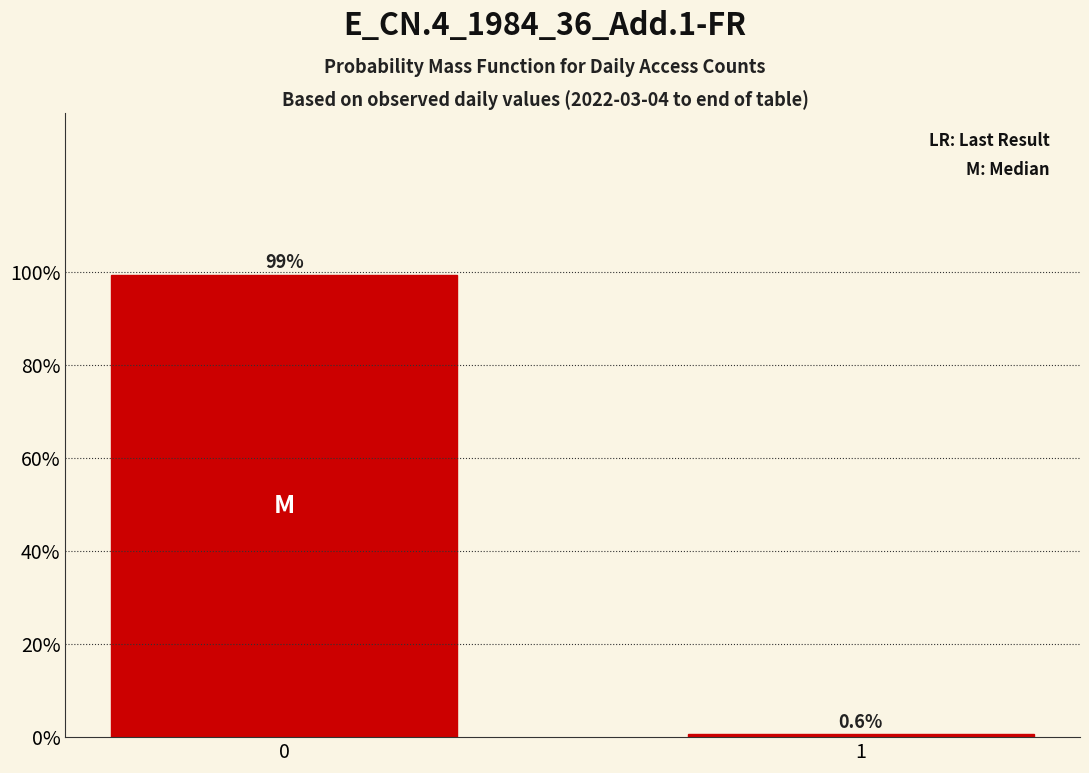

Reading left to right, list all the values displayed in this chart.

99.4	0.6